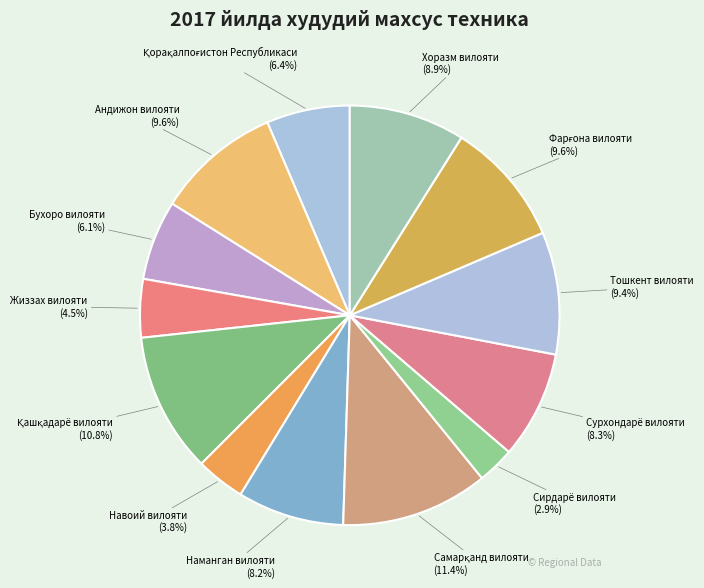

Does any single category account for the majority?

No